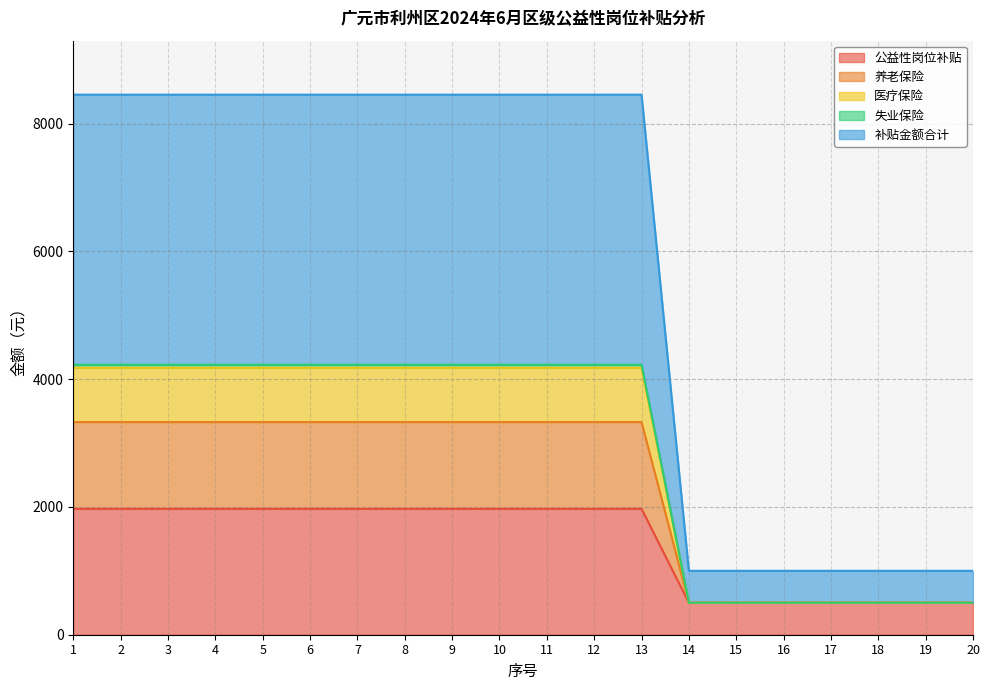

List the labels in order of 公益性岗位补贴 value, largest first.

1, 2, 3, 4, 5, 6, 7, 8, 9, 10, 11, 12, 13, 14, 15, 16, 17, 18, 19, 20